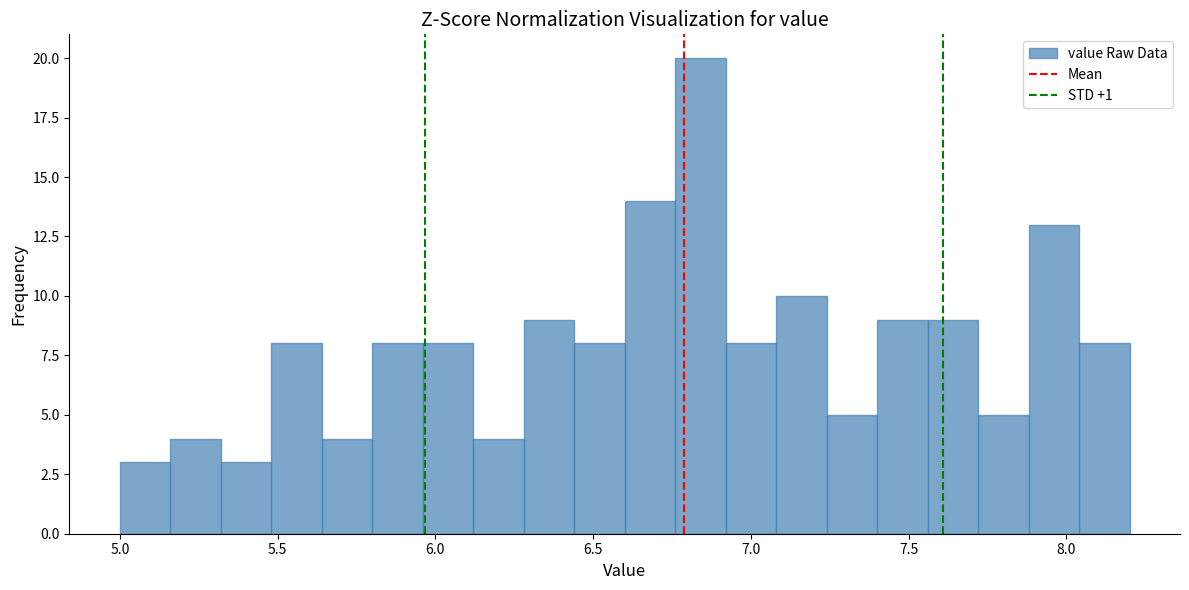

Read against the x-axis, roughly where is the centre of the tallest bar?

6.85